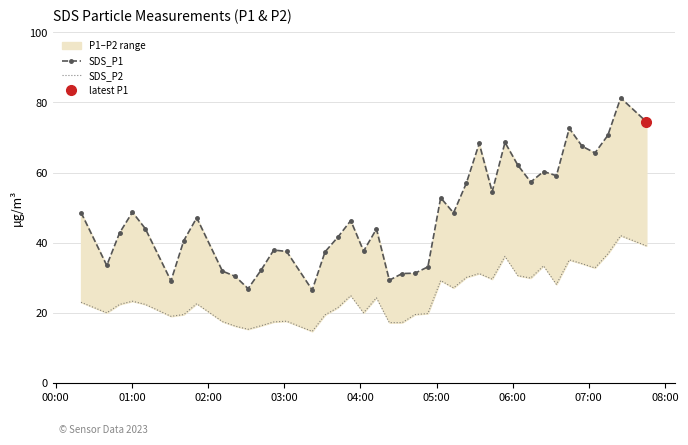

Count the number of categories in the chart.

40